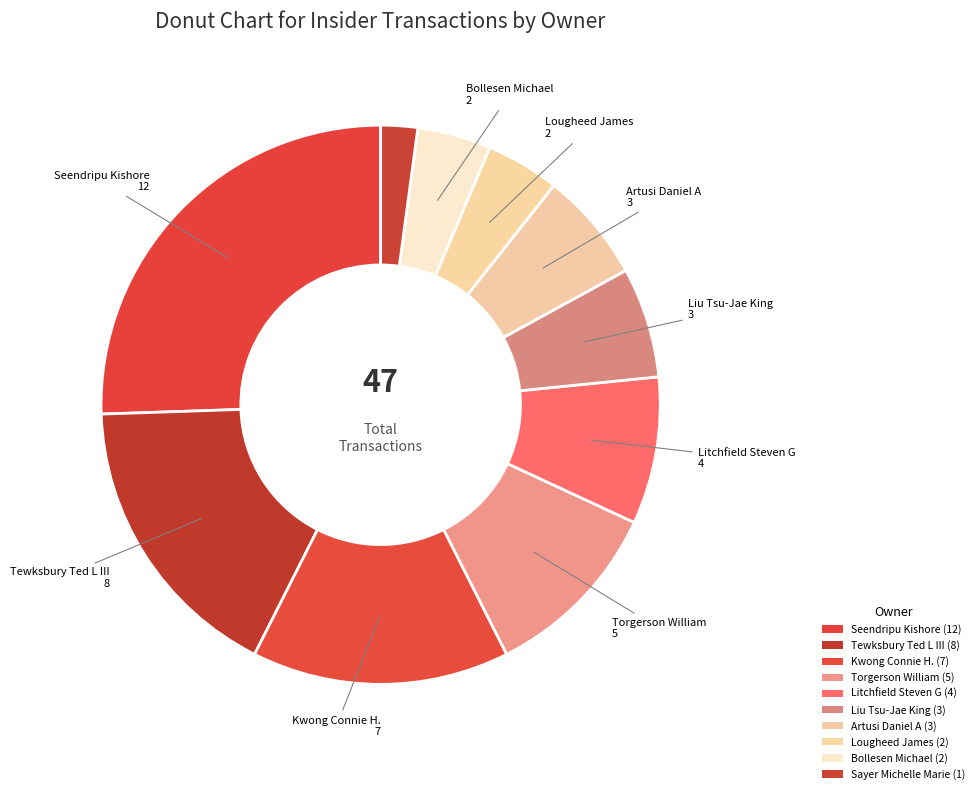

Is there any slice that represents more than half of the pie?

No